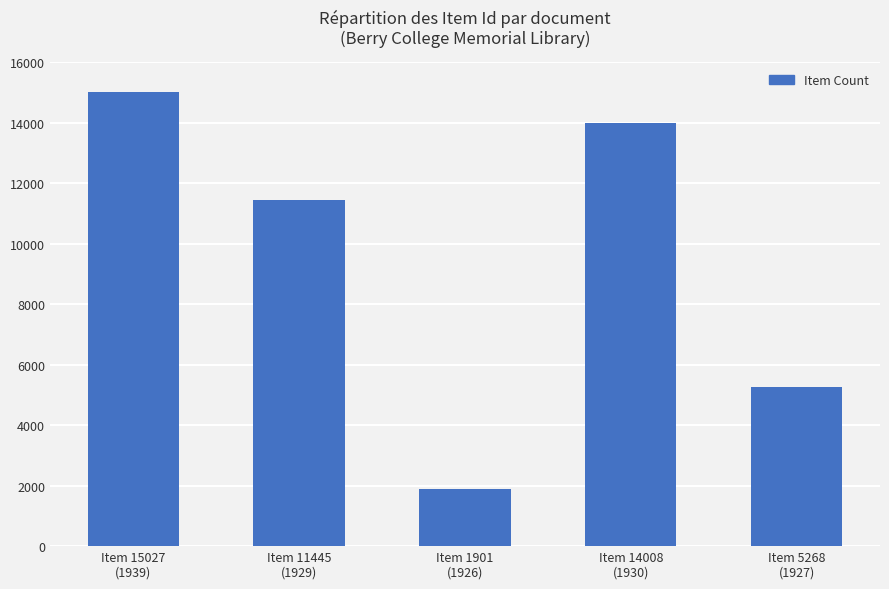

Reading left to right, list all the values displayed in this chart.

Item 15027
(1939)=15027	Item 11445
(1929)=11445	Item 1901
(1926)=1901	Item 14008
(1930)=14008	Item 5268
(1927)=5268